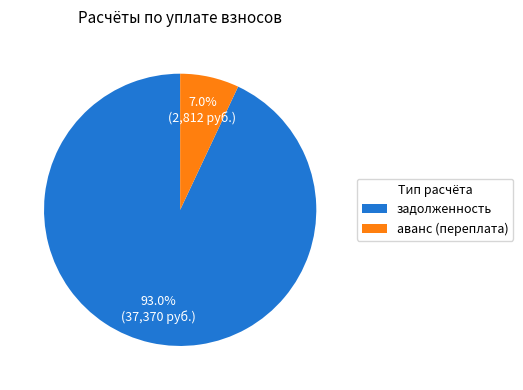

Which category has the smallest portion of the pie?

аванс (переплата)